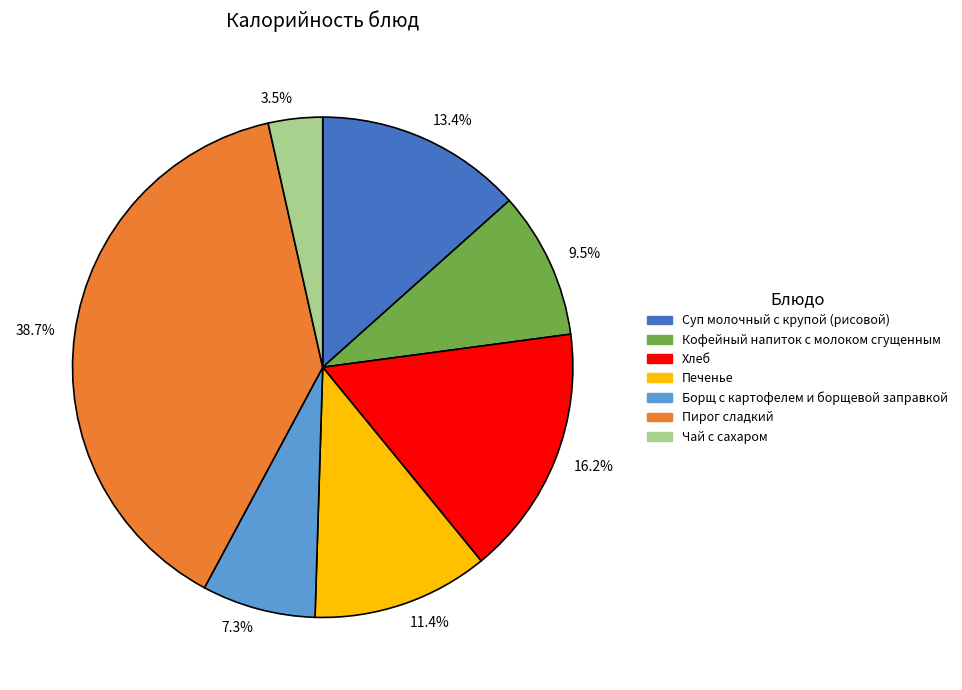

Which has a higher value, 16.2% or 3.5%?

16.2%